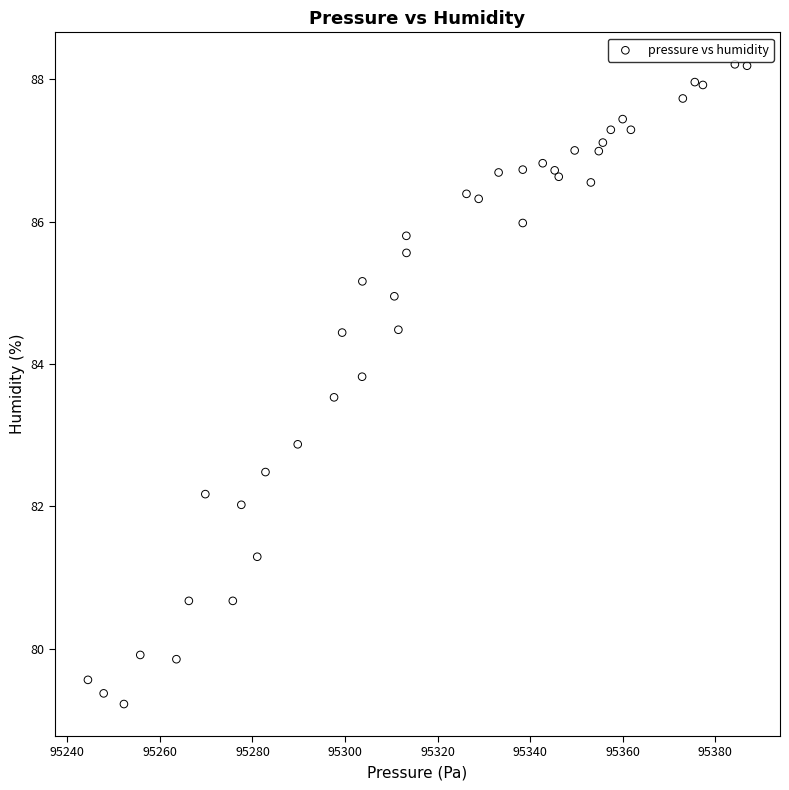

What Y value in the scatter plot is closest to 83?

82.9